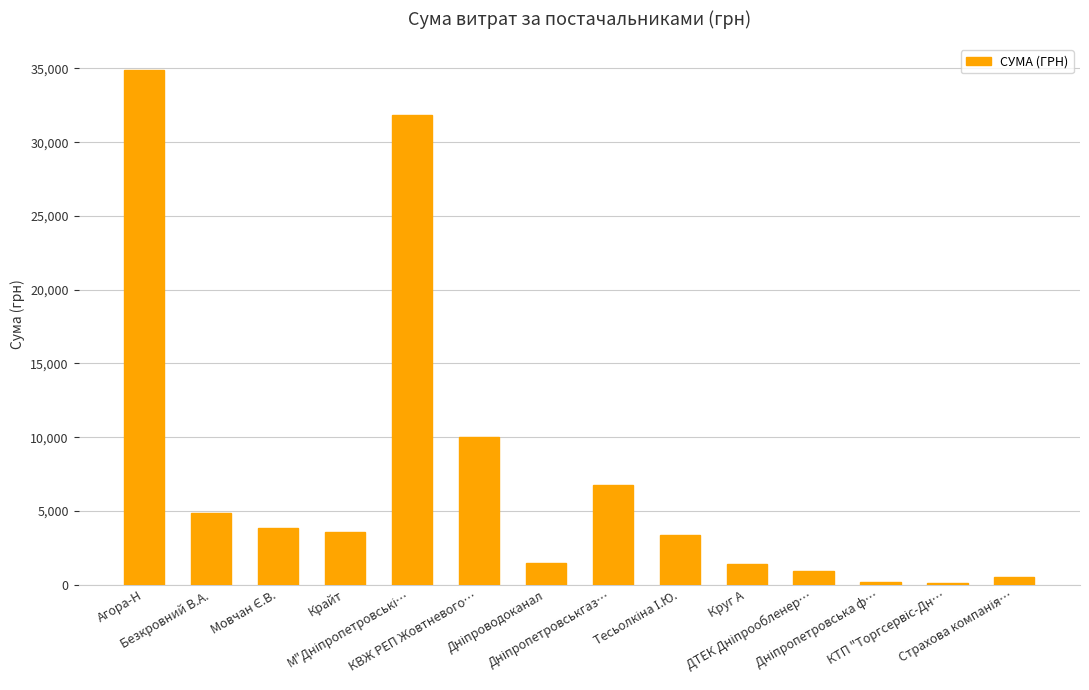

What is the value of the 7th bar from the left?

1440.0